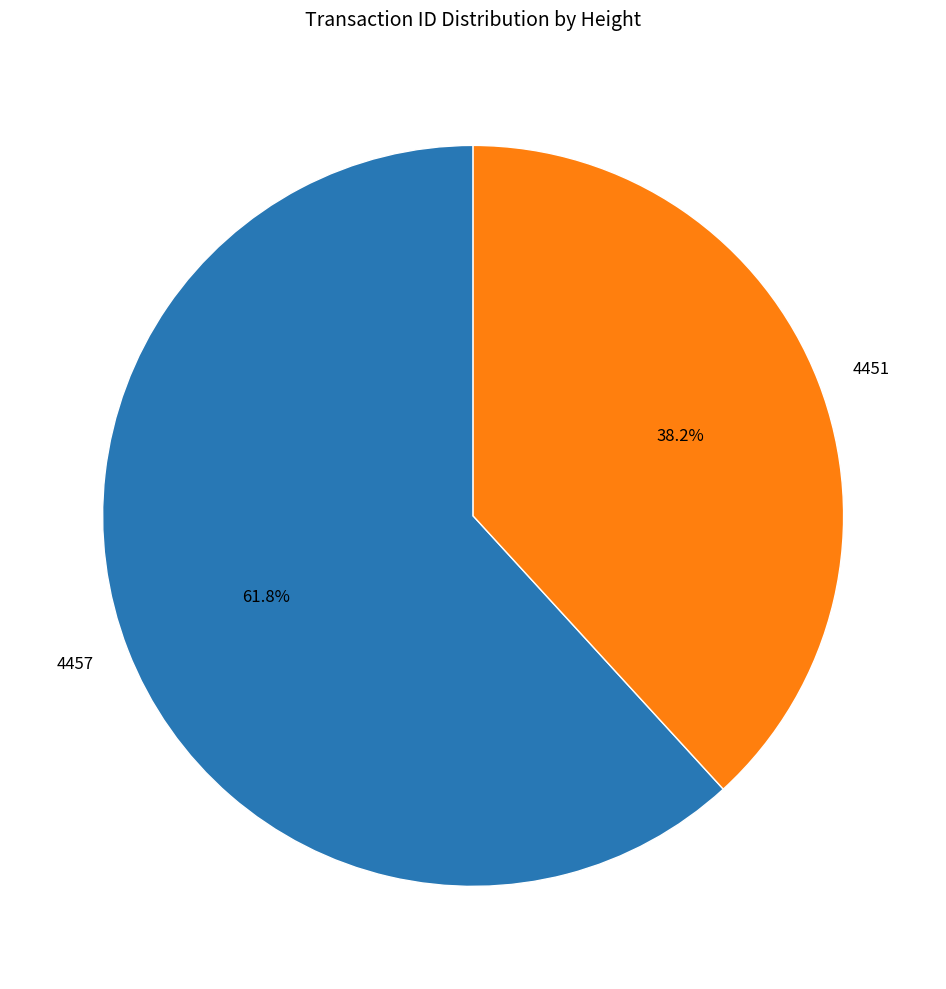

Combined, what portion of the pie is 4457 and 4451?

100.0%